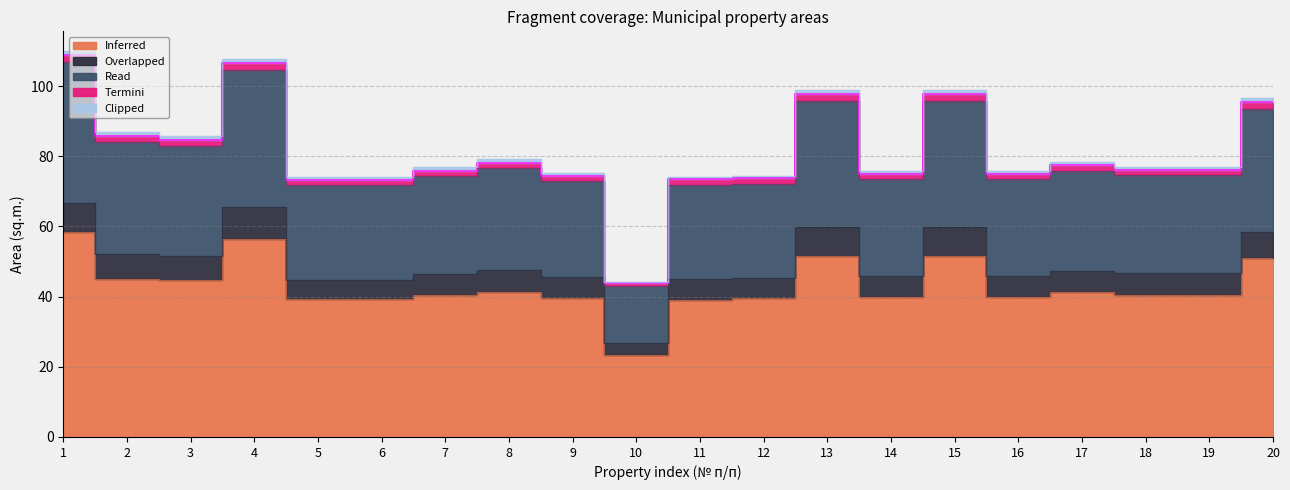

At which category does the chart reach its minimum across all series?

10